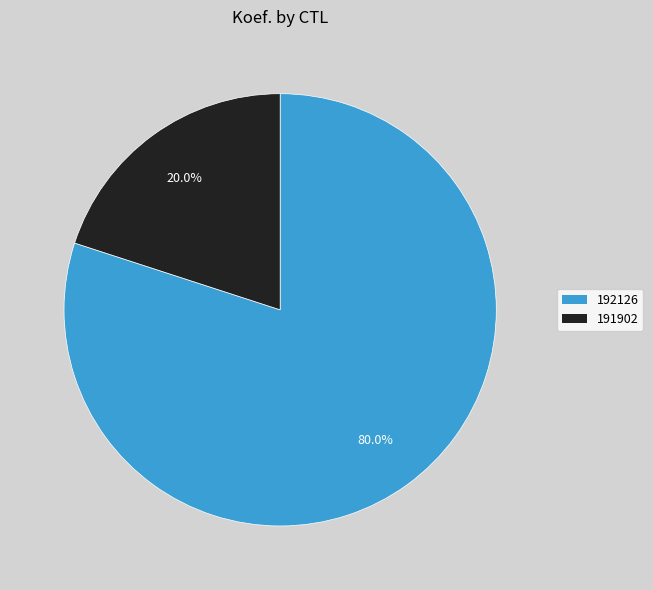

To the nearest percent, what portion does 191902 represent?

20%